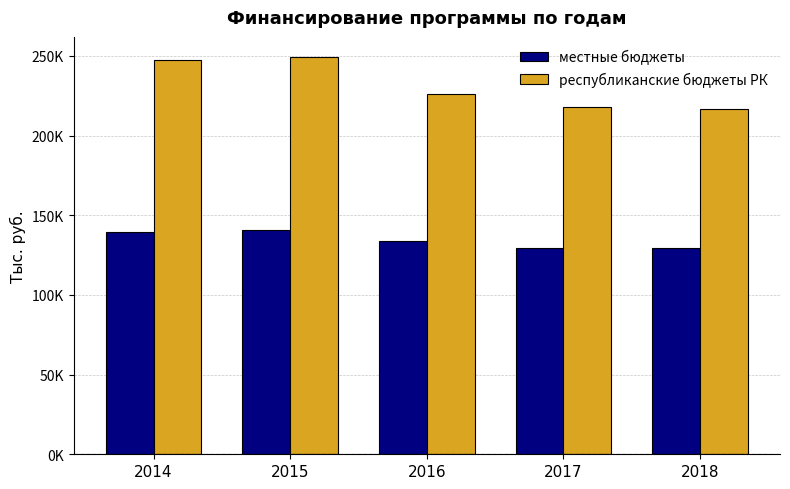

Which series changed the most between 2015 and 2018?

республиканские бюджеты РК